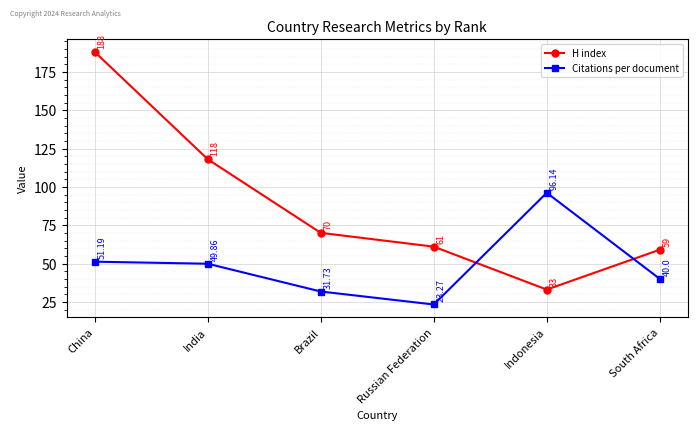

True or false: H index has a value of 188.0 at China.

True